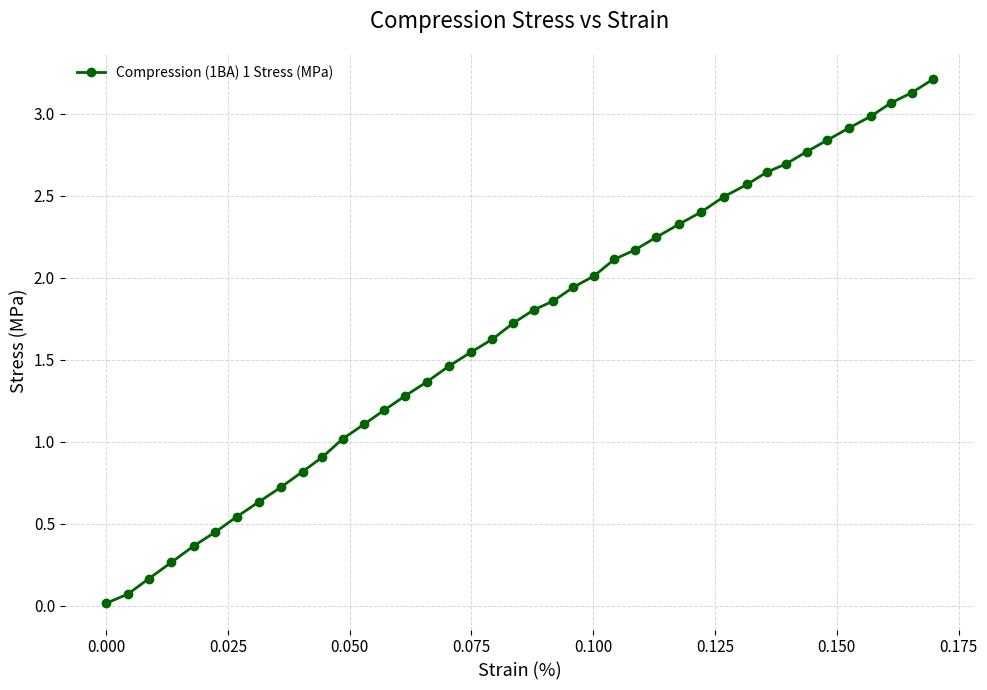

What is the maximum value shown in the chart?

3.2